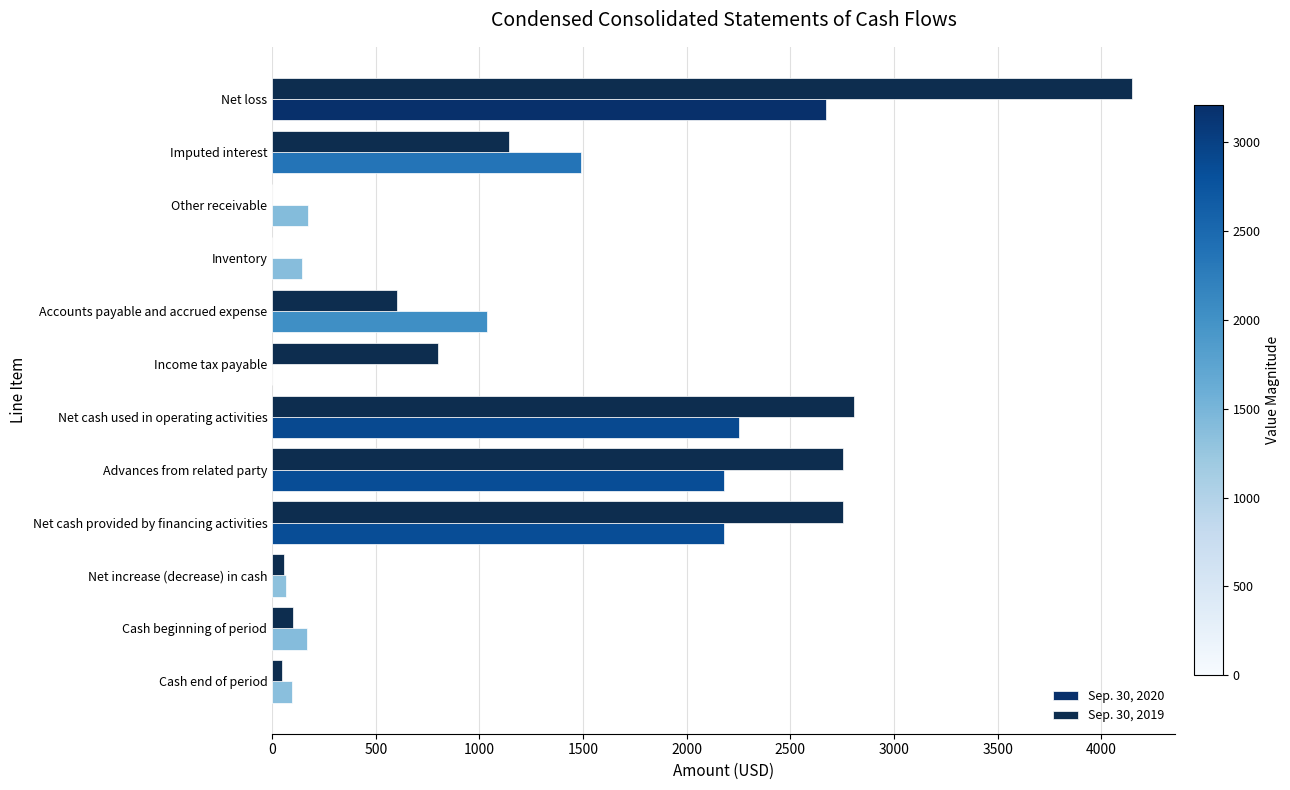

How many series are shown in this chart?

2